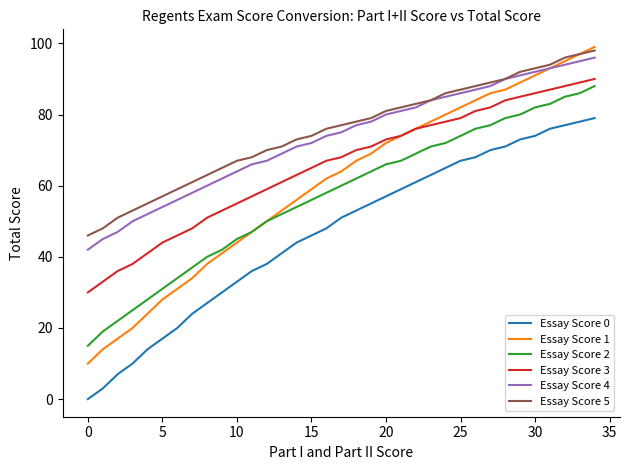

True or false: Essay Score 0 and Essay Score 4 cross at least once.

False